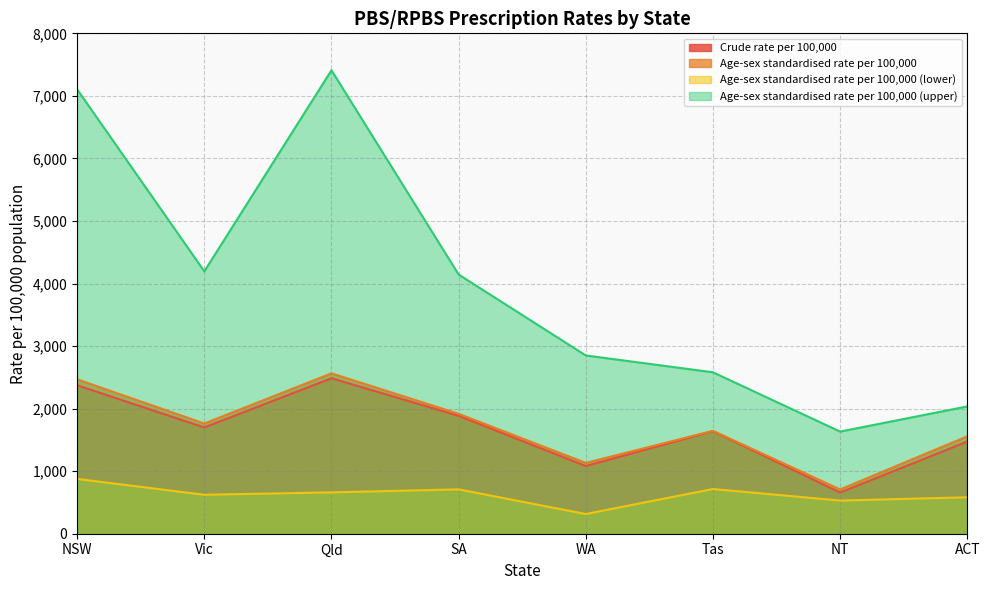

In Crude rate per 100,000, how many points are lower than both neighbors (excluding endpoints)?

3